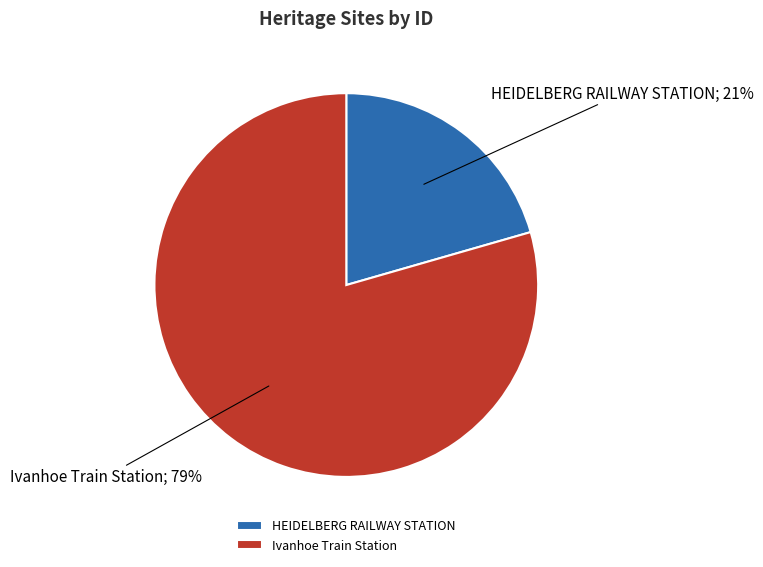

What percentage is the Ivanhoe Train Station slice, to the nearest percent?

79%